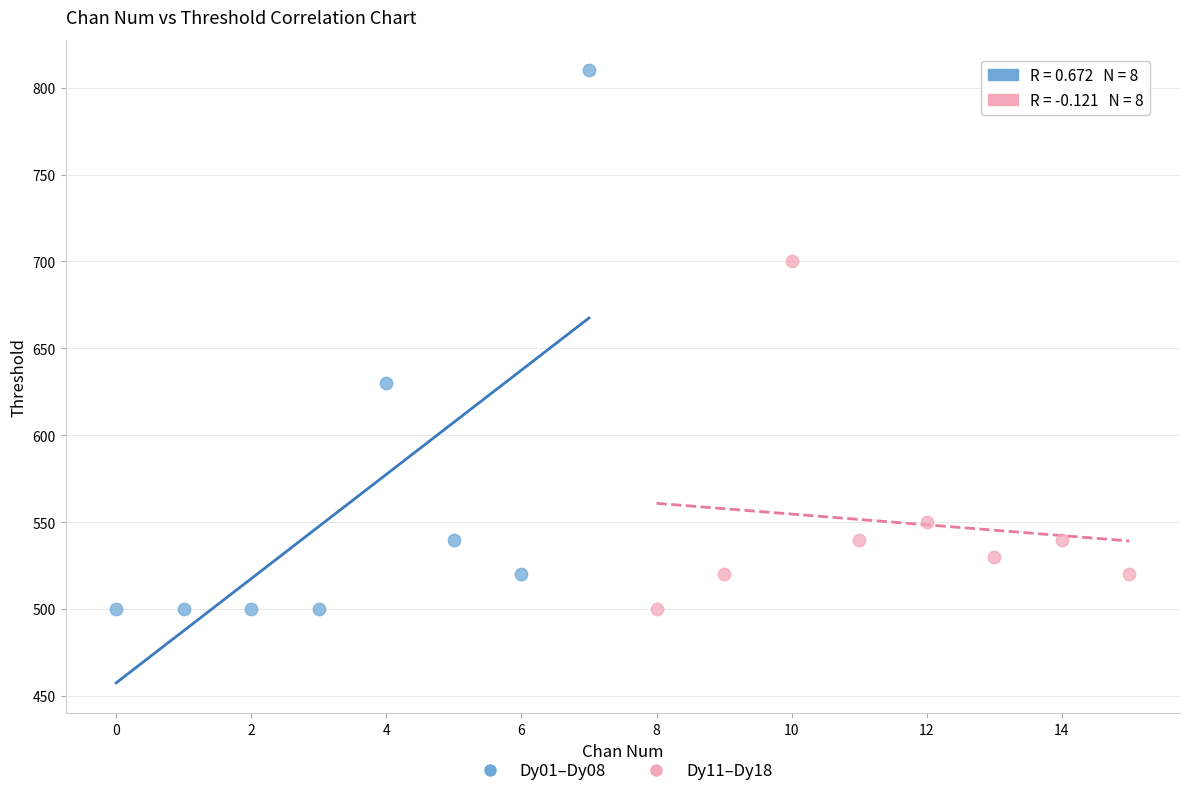

Which series contains the highest Y value?

Dy01–Dy08